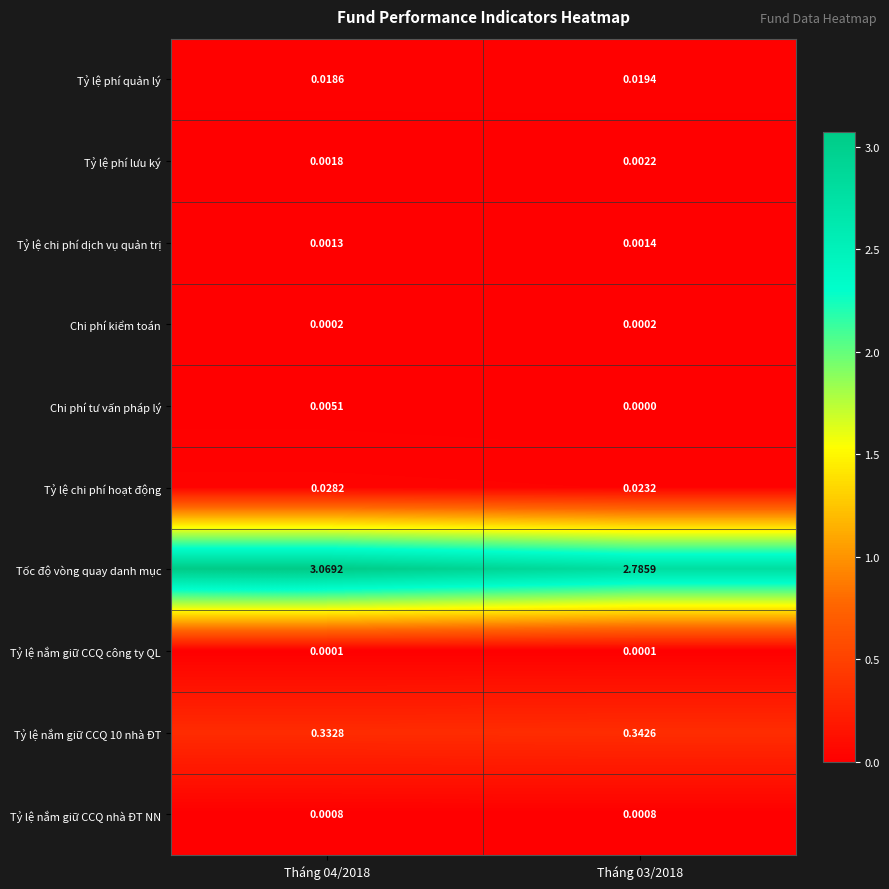

Which series has the largest total across all categories?

Tốc độ vòng quay danh mục